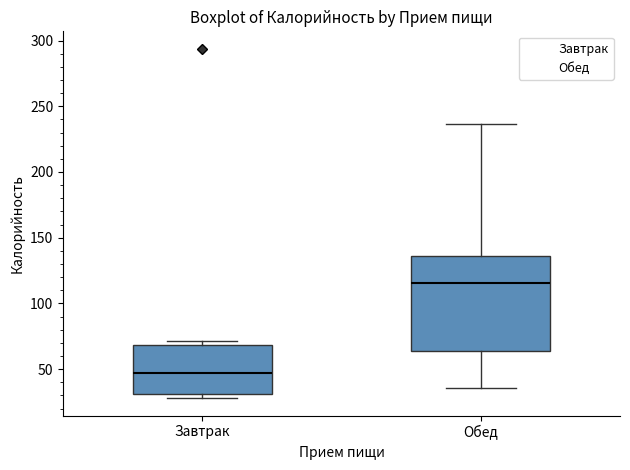

Where does the median line of the box for Завтрак sit on the y-axis? The values are not printed on the chart, so give them approximately, as read against the axis.

45